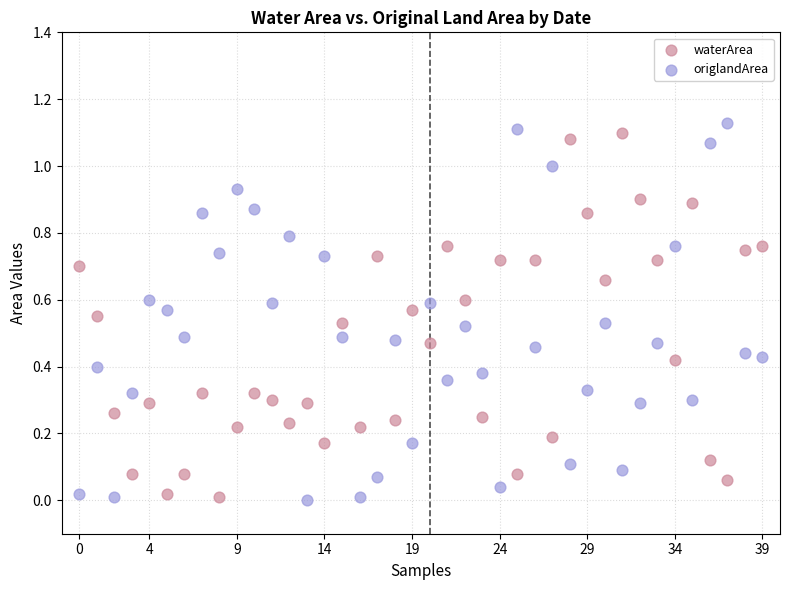

Which series reaches the maximum Y coordinate?

origlandArea